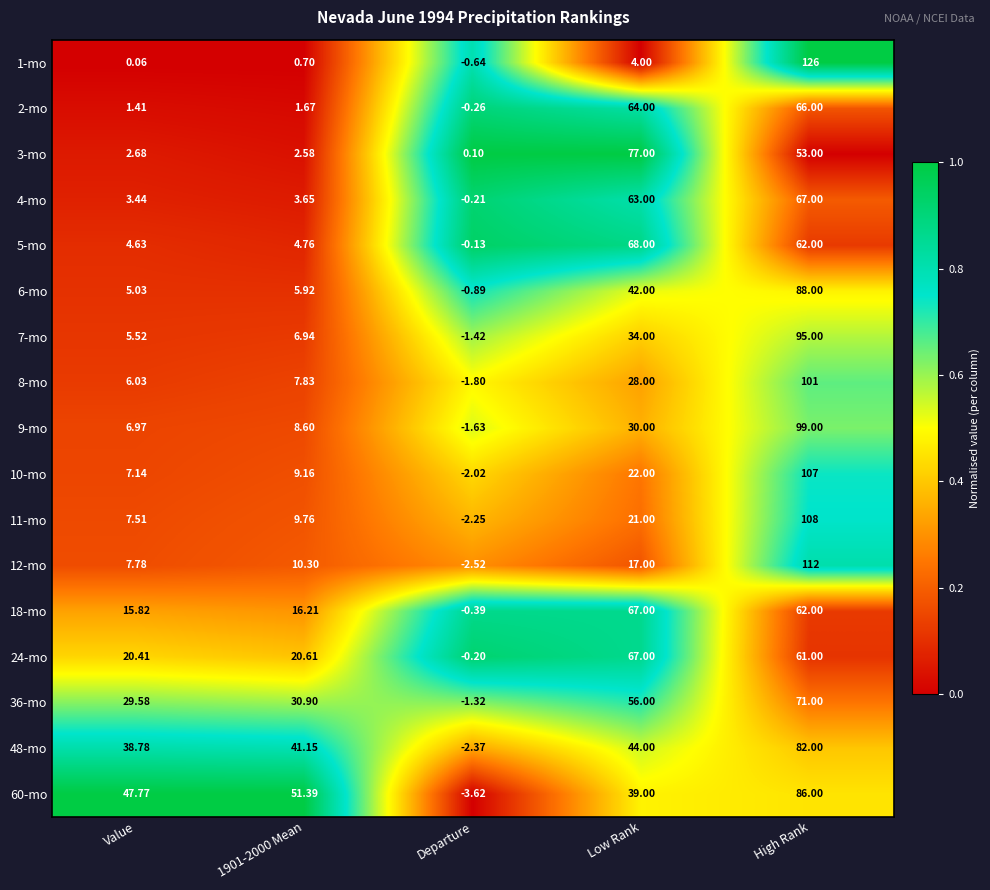

Which label corresponds to the smallest value in the chart?

Departure